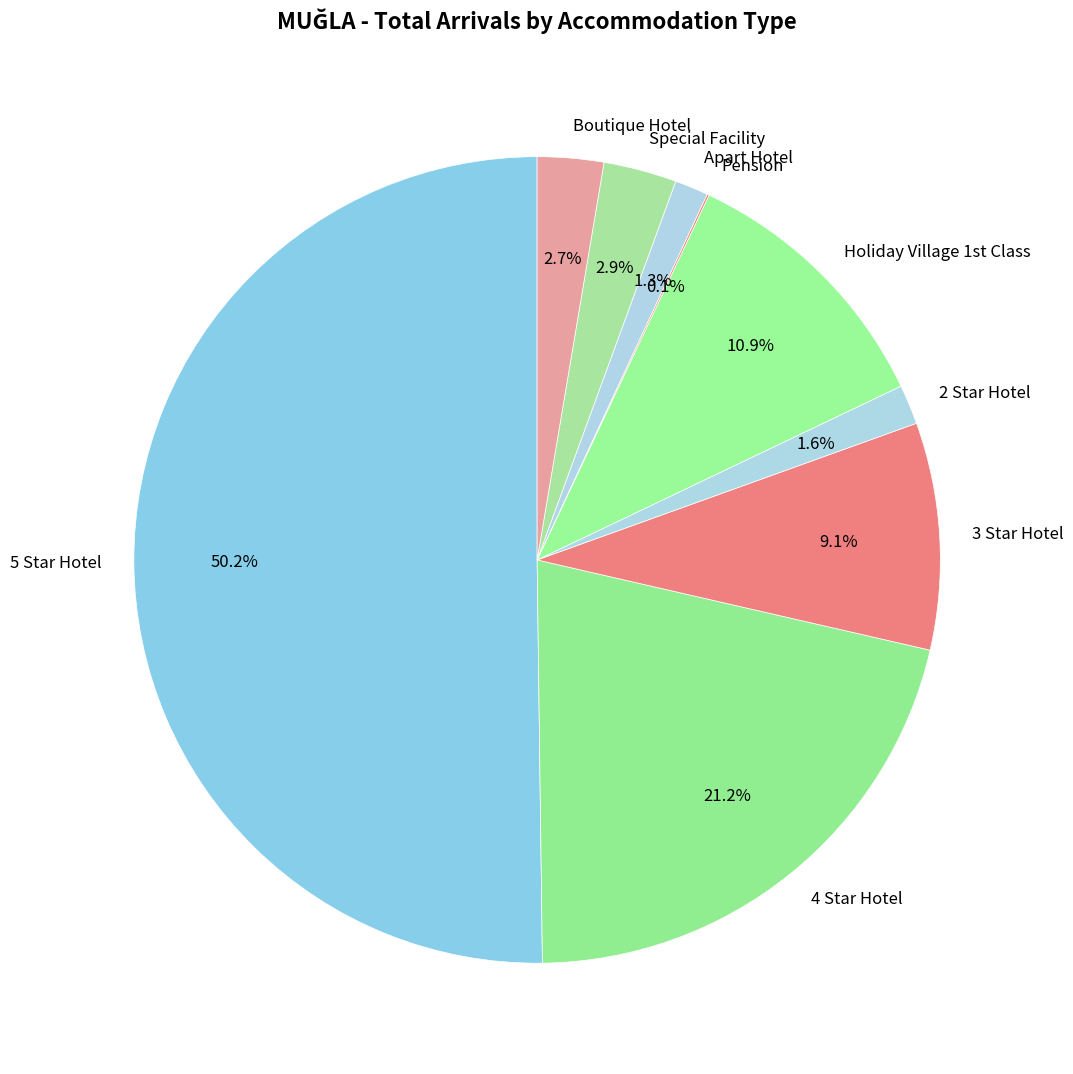

What is the total percentage of 2 Star Hotel and Special Facility?

4.5%